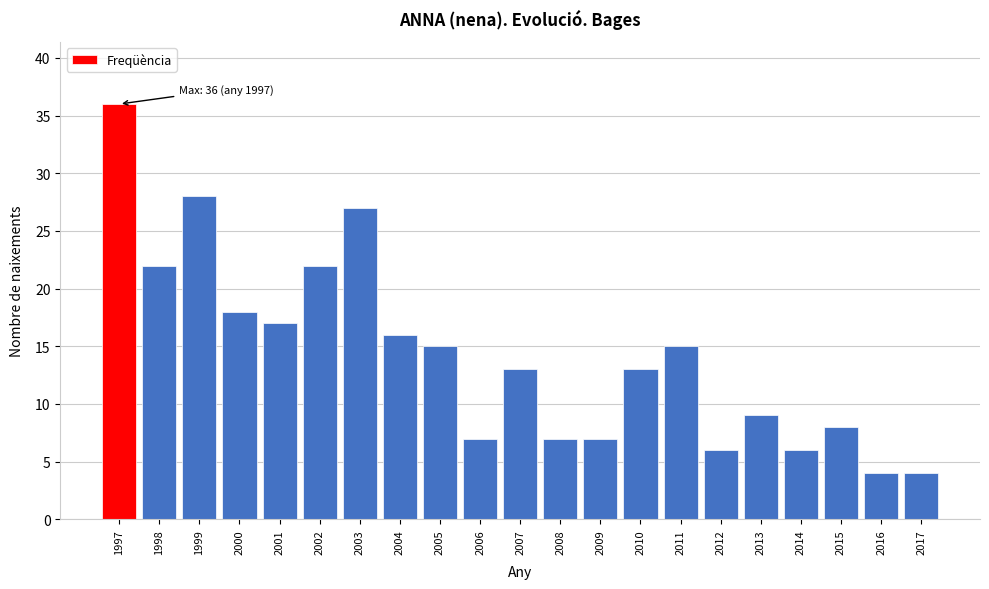

Reading left to right, what are all the values shown in this chart?

36	22	28	18	17	22	27	16	15	7	13	7	7	13	15	6	9	6	8	4	4